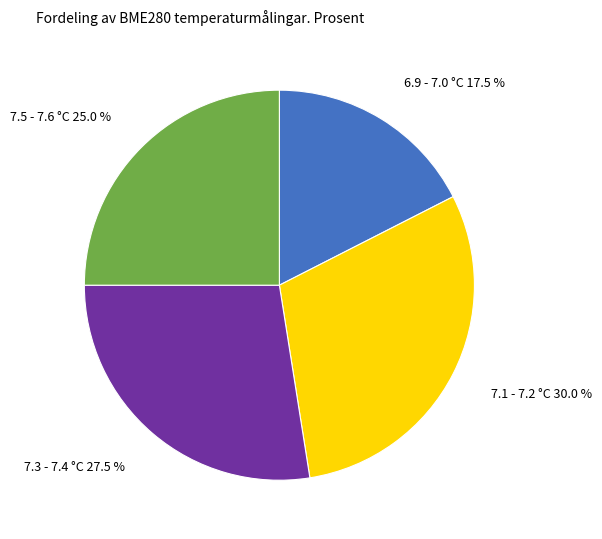

Combined, do 7.3 - 7.4 °C 27.5 % and 7.1 - 7.2 °C 30.0 % account for over 50%?

Yes